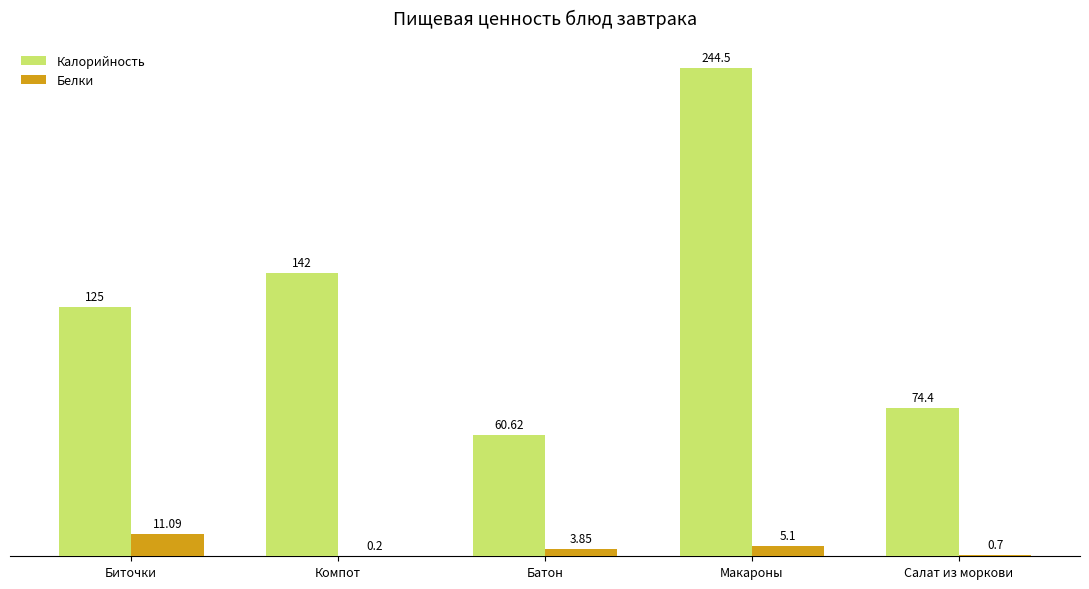

Between Биточки and Макароны, which series saw the biggest shift?

Калорийность